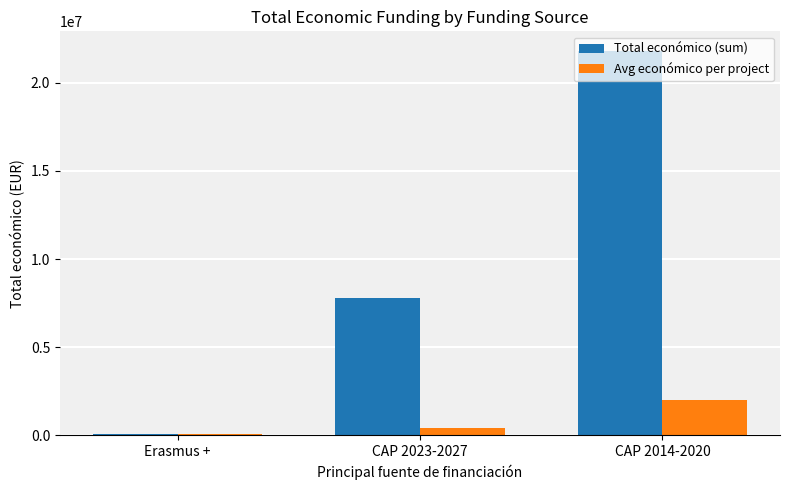

Between CAP 2023-2027 and CAP 2014-2020, which series saw the biggest shift?

Total económico (sum)